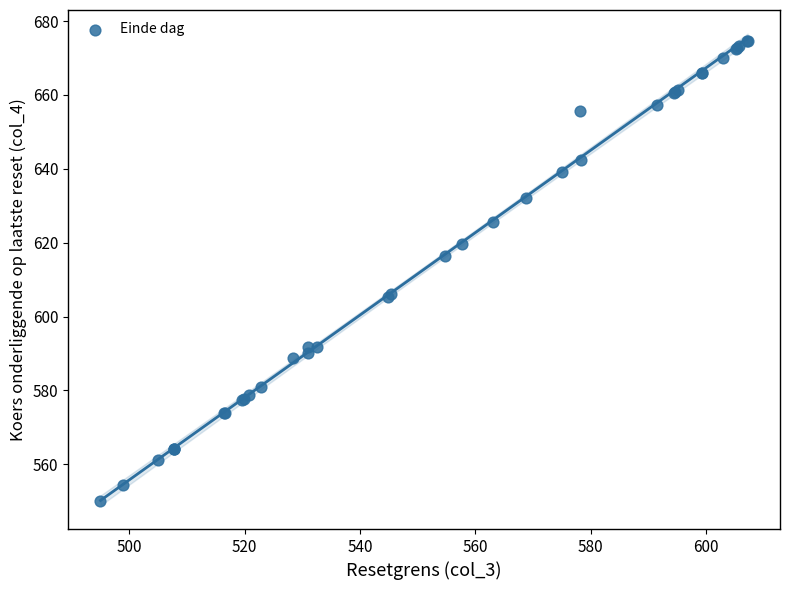

What Y value in the scatter plot is closest to 612?

616.3